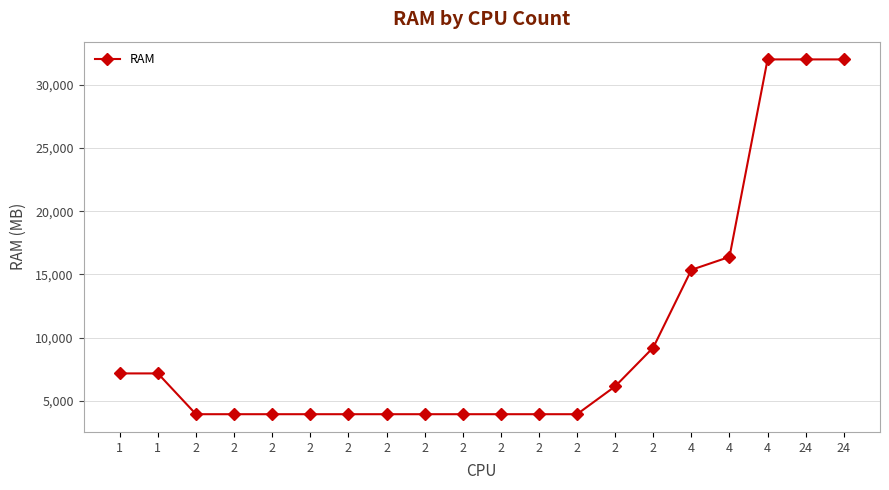

Reading left to right, what are all the values shown in this chart?

1=7168	1=7168	2=3942	2=3942	2=3942	2=3942	2=3942	2=3942	2=3942	2=3942	2=3942	2=3942	2=3942	2=6144	2=9216	4=15360	4=16384	4=32003	24=32003	24=32003